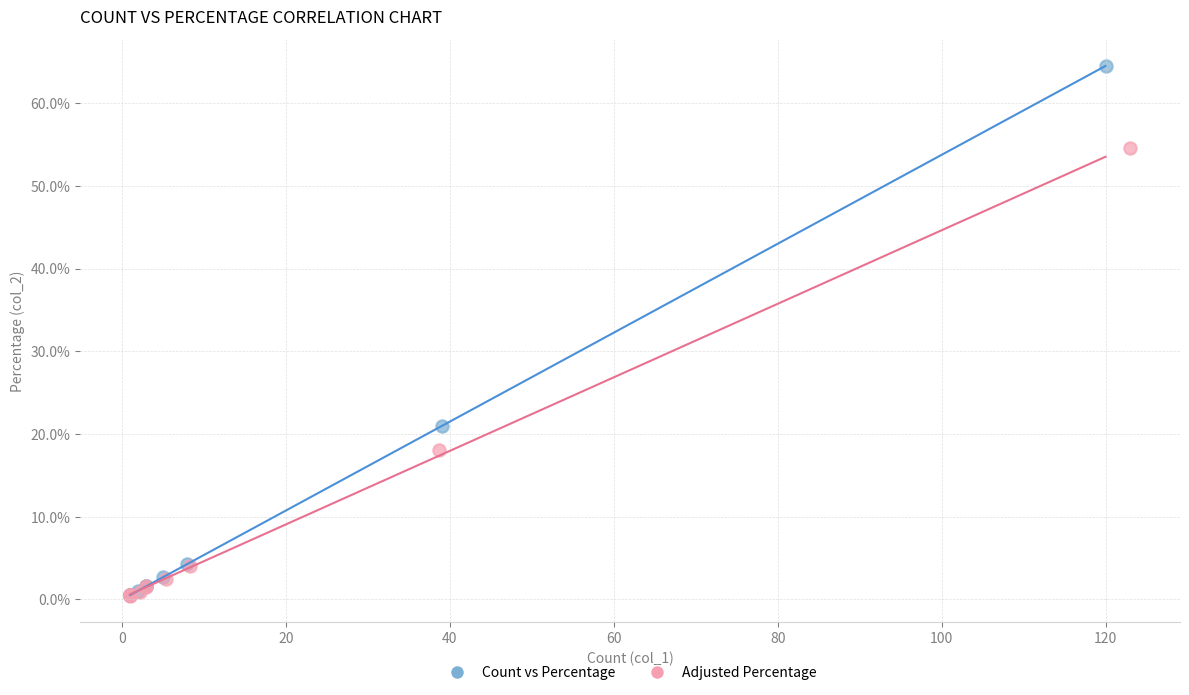

Which series has the widest spread of Y values?

Count vs Percentage